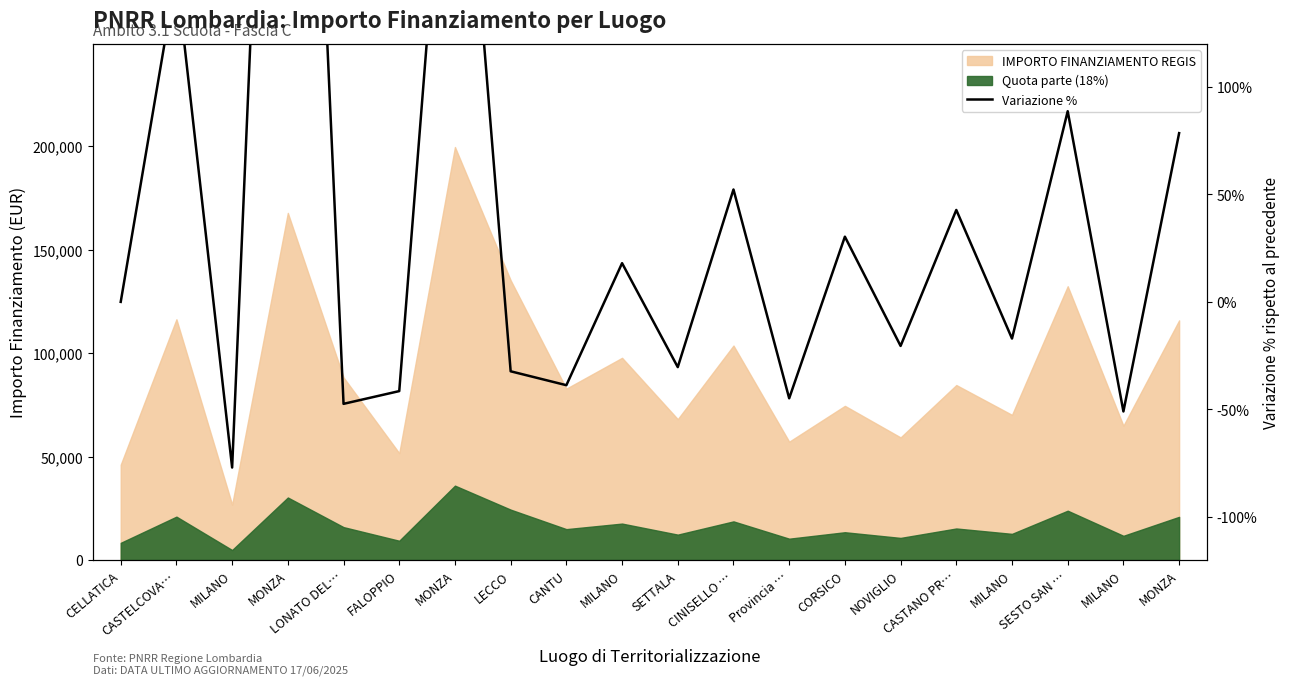

Which label corresponds to the smallest value in the chart?

MILANO